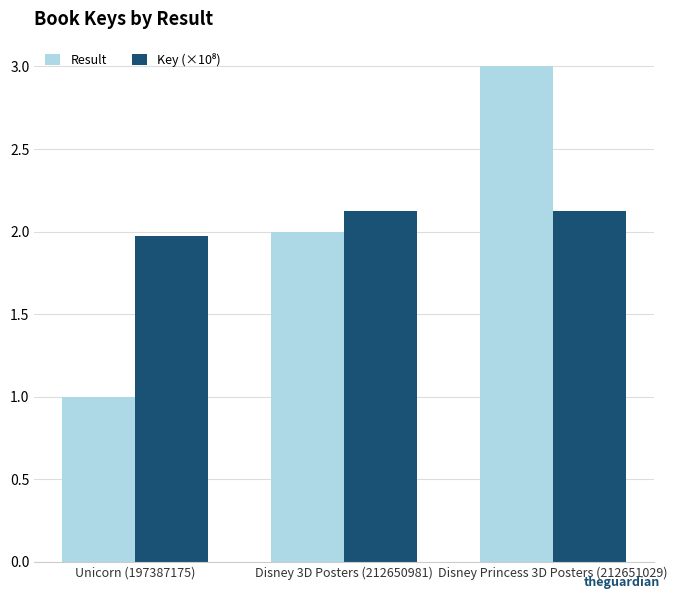

What is the greatest value displayed?

3.0